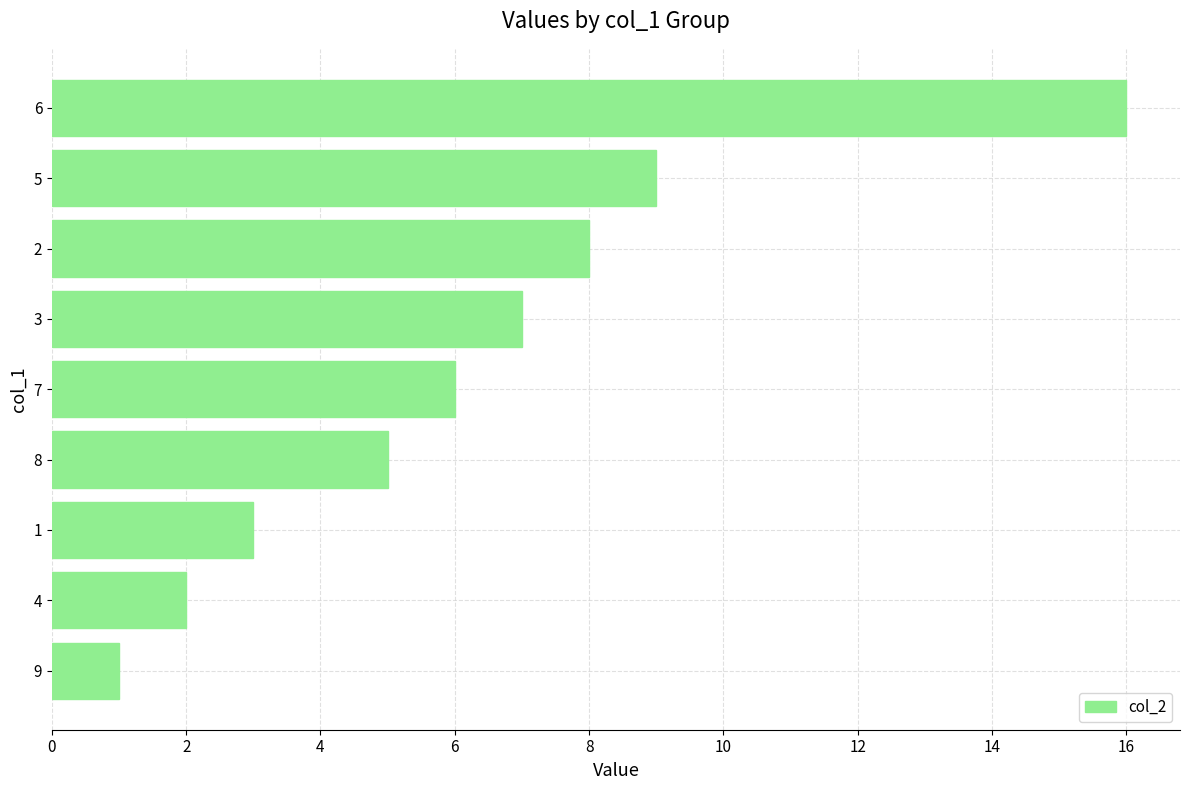

What is the sum of all values?

57